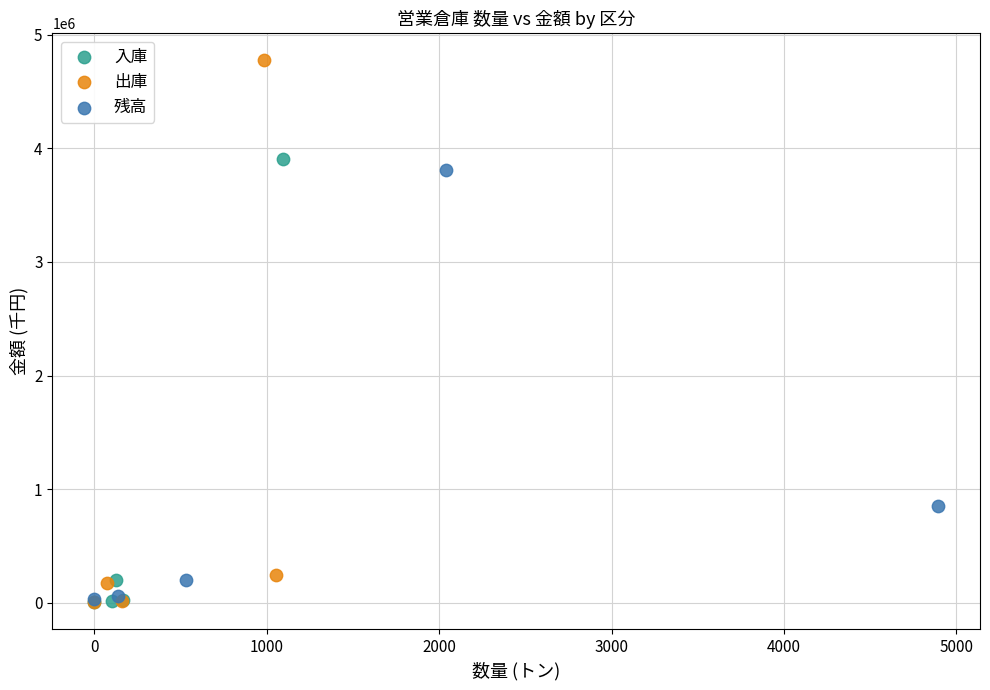

Which series contains the highest Y value?

出庫